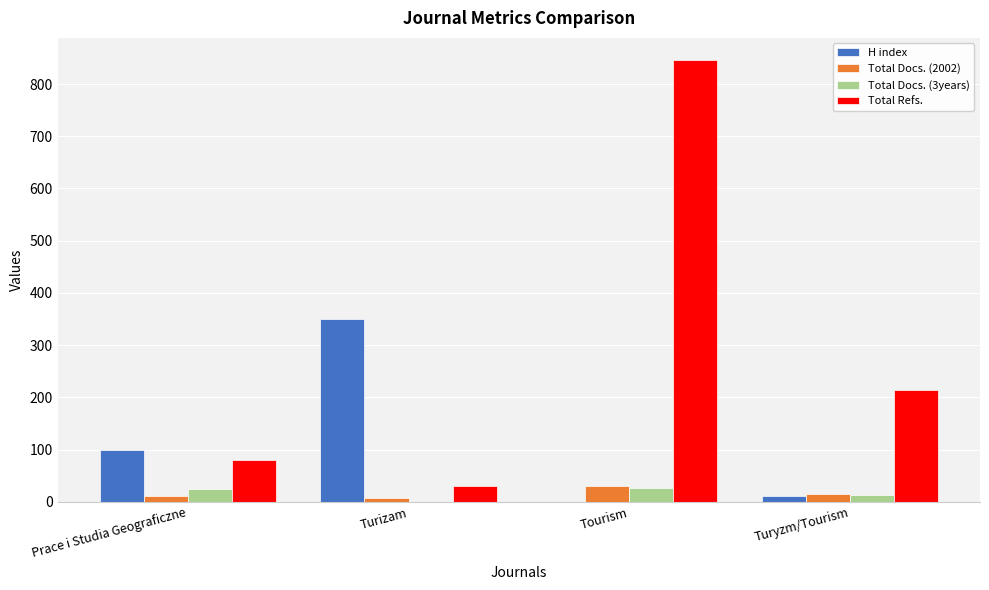

At which label does Total Refs. reach its peak?

Tourism